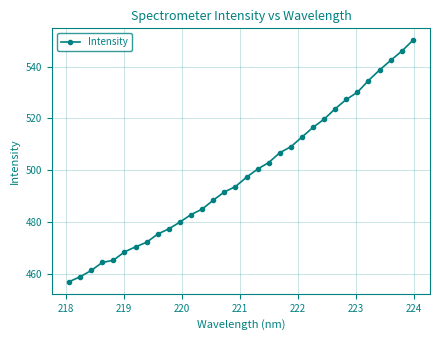

What is the value of the 3rd point from the left?

461.2